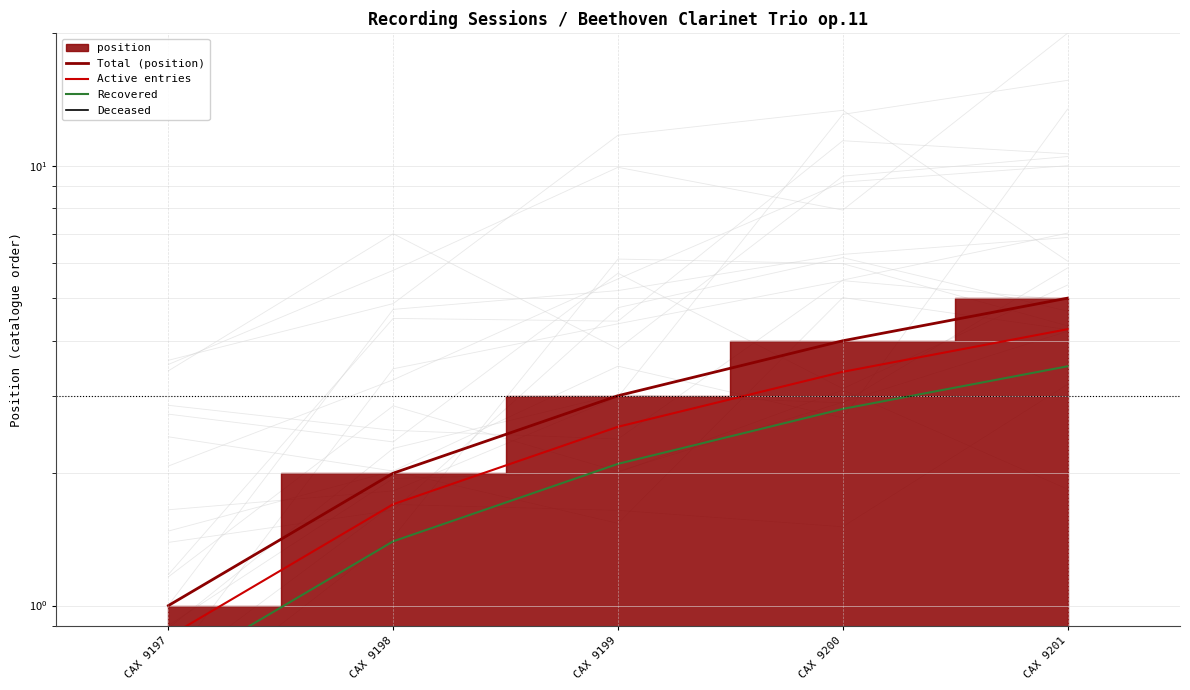

What value does the Deceased series have at CAX 9199?

0.4